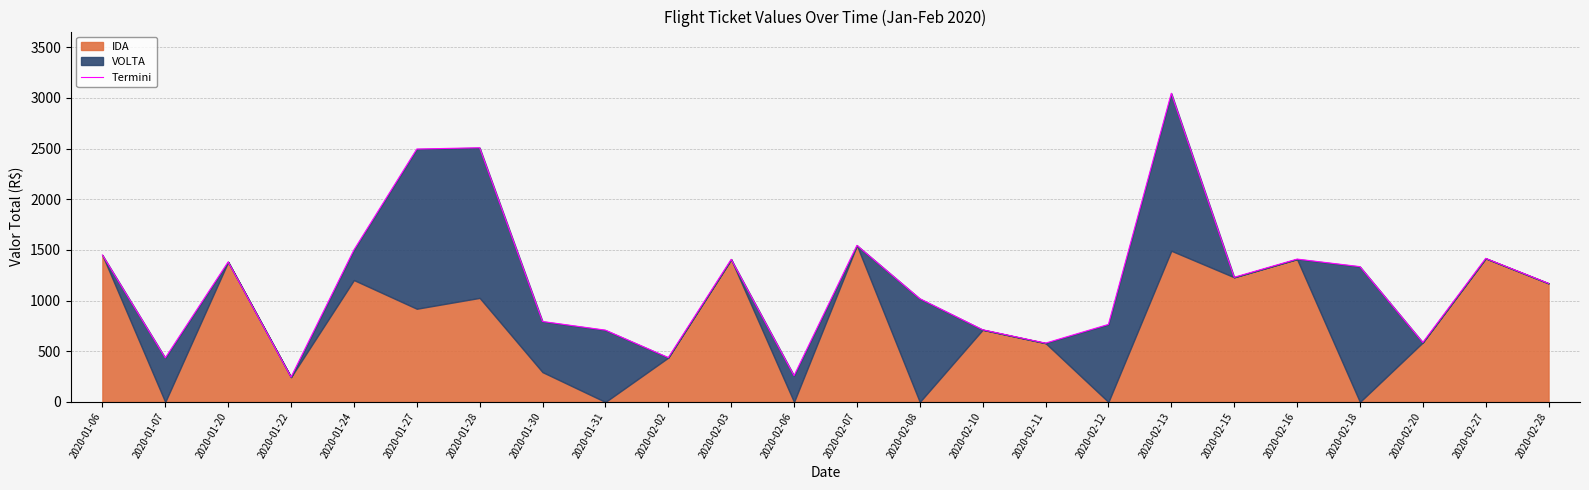

How many interior local peaks (higher than both neighbors) does the data have?

7